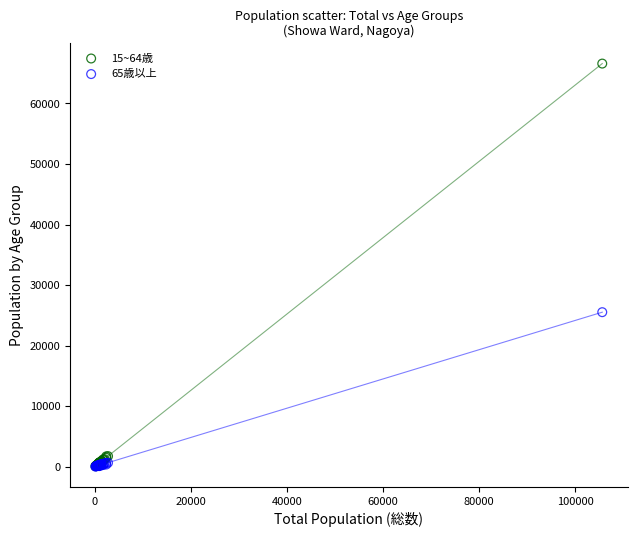

What are all the series names shown in the legend?

15~64歳, 65歳以上